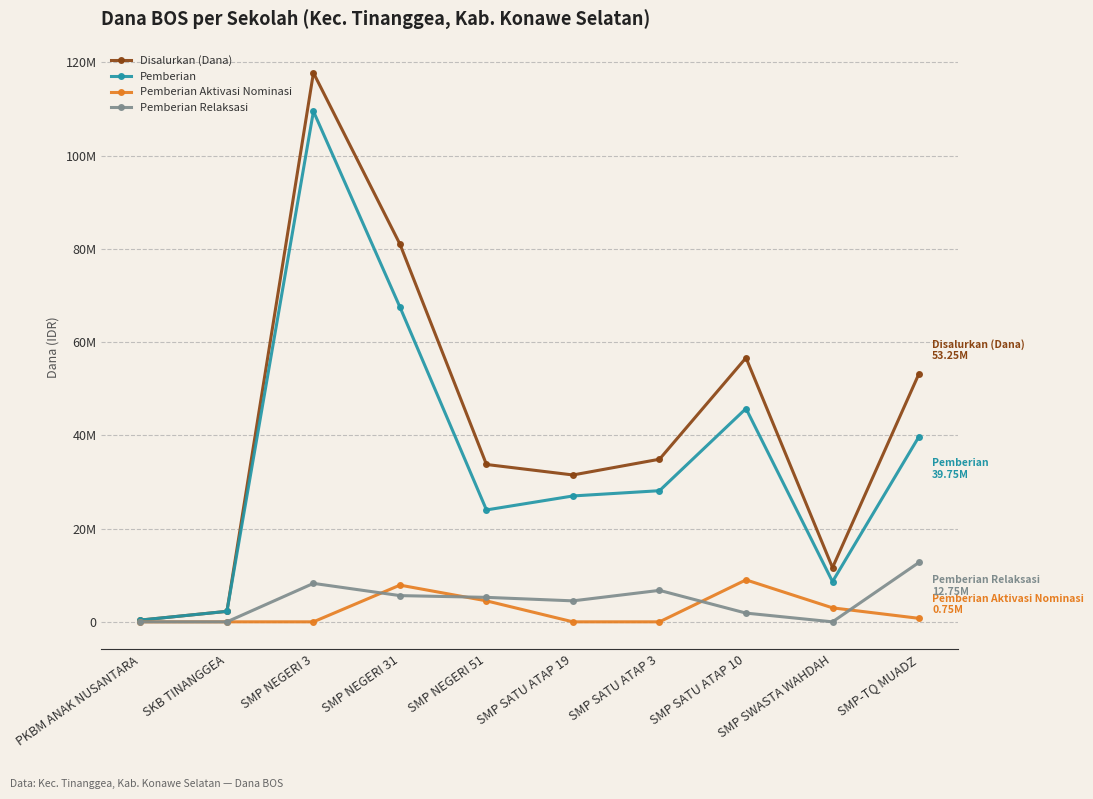

The value of Pemberian Relaksasi at SMP NEGERI 3 is 8250000. True or false?

True